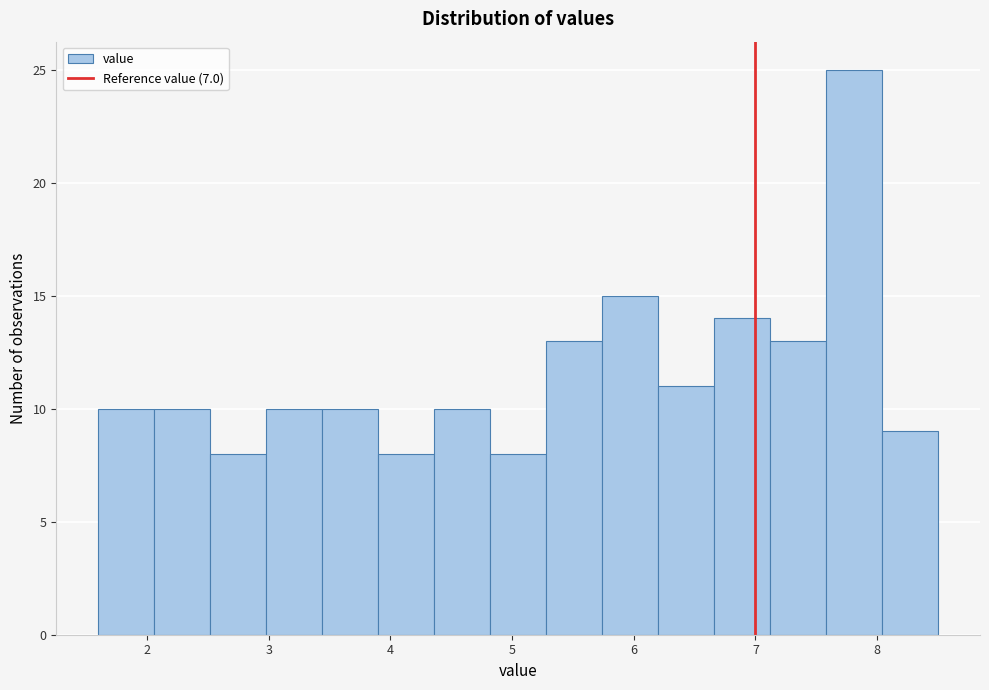

Reading left to right, list every bar in this chart as the range it spans on the x-axis followed by its height. Neither the bar edges nor the heights are printed on the chart, so give them approximately, as read against the axes.

1.60 to 2.06: 10
2.06 to 2.52: 10
2.52 to 2.98: 8
2.98 to 3.44: 10
3.44 to 3.90: 10
3.90 to 4.36: 8
4.36 to 4.82: 10
4.82 to 5.28: 8
5.28 to 5.74: 13
5.74 to 6.20: 15
6.20 to 6.66: 11
6.66 to 7.12: 14
7.12 to 7.58: 13
7.58 to 8.04: 25
8.04 to 8.50: 9